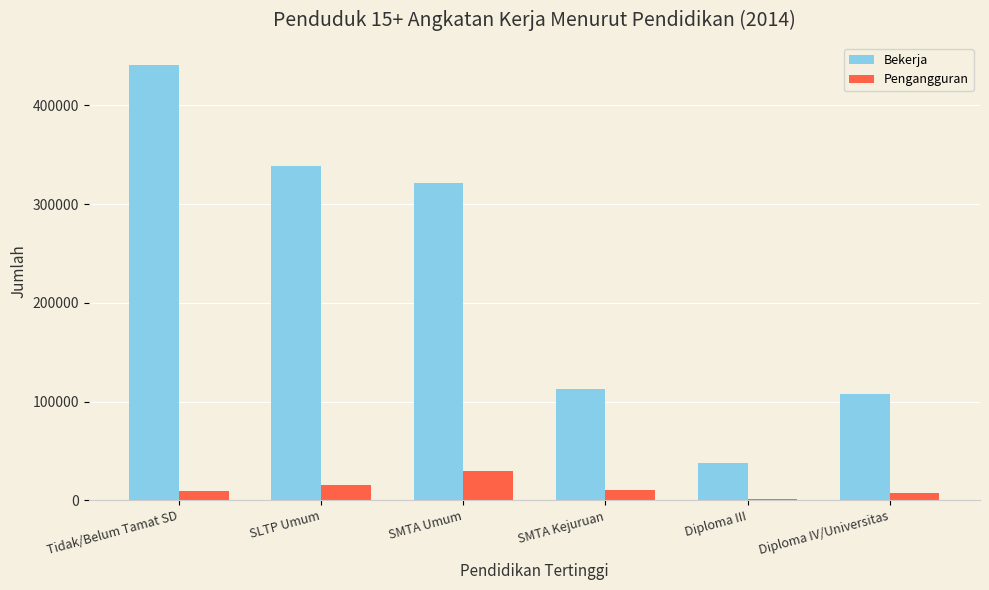

Are the bars horizontal?

No